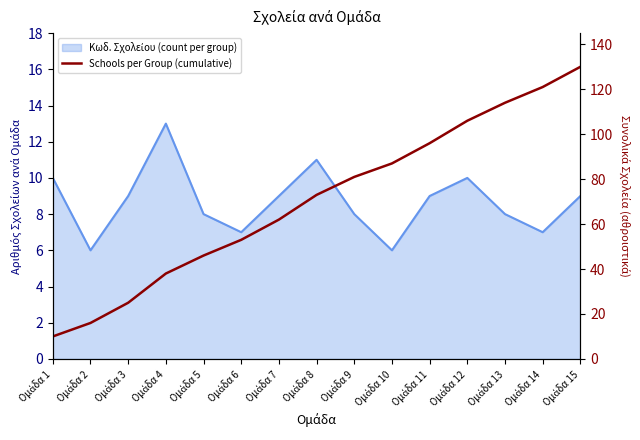

What is the sum of all values?

1058